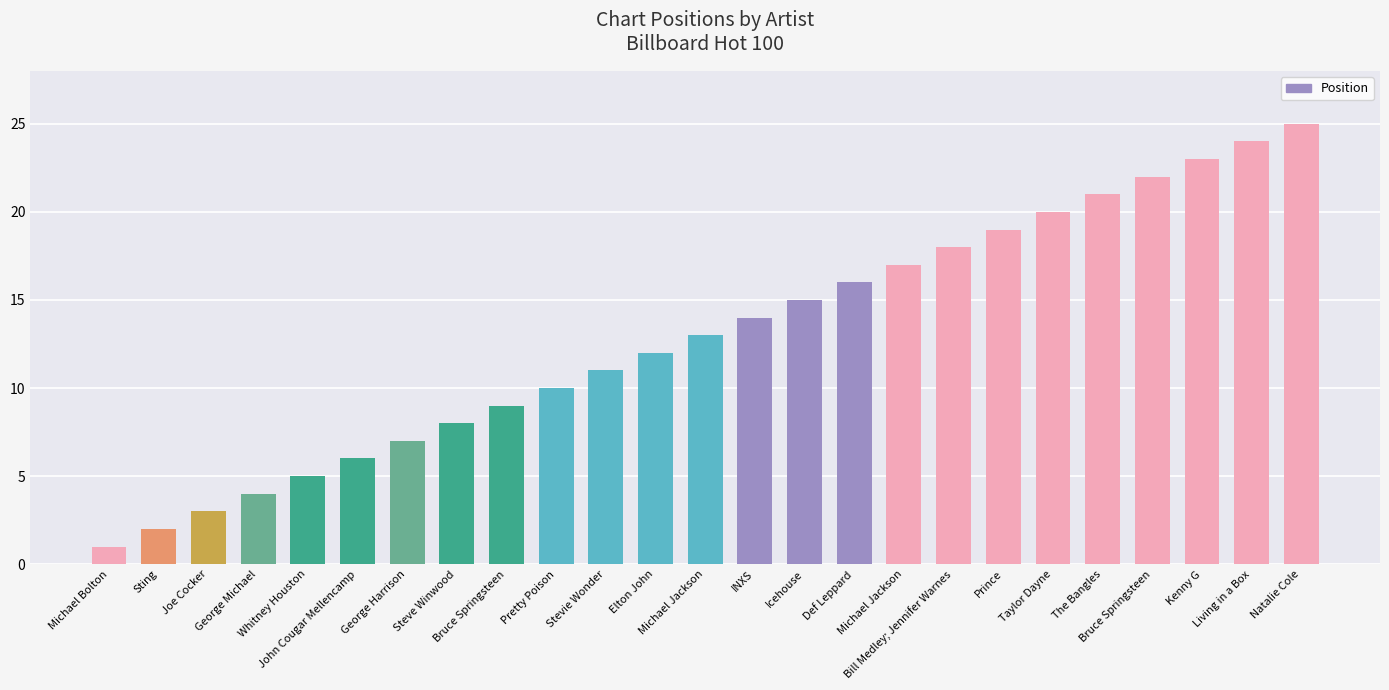

Does the chart contain stacked bars?

No